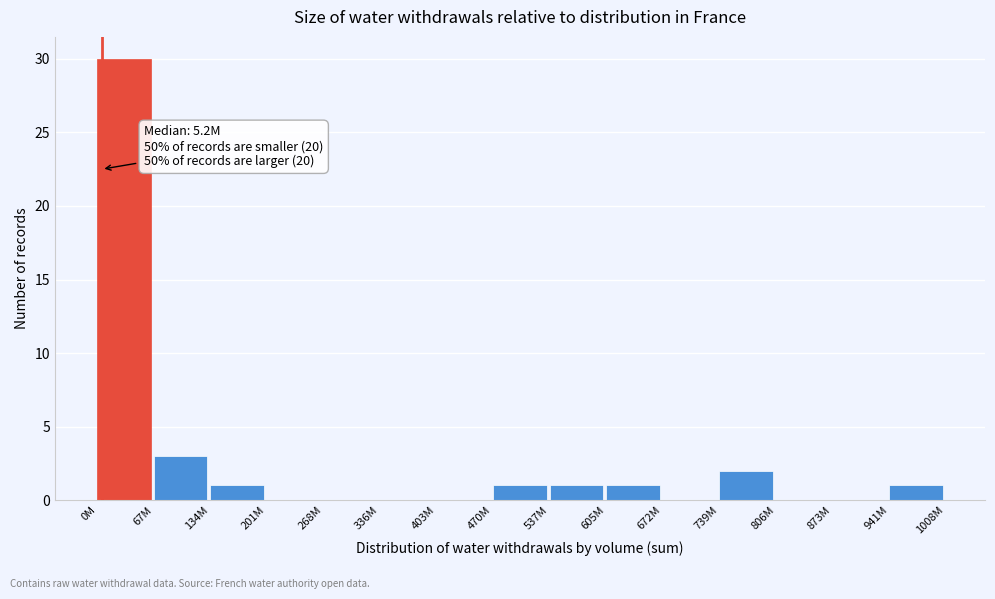

Reading right to left, transcribe all the data shown in this chart.

941M=1	873M=0	806M=0	739M=2	672M=0	605M=1	537M=1	470M=1	403M=0	336M=0	268M=0	201M=0	134M=1	67M=3	0M=30